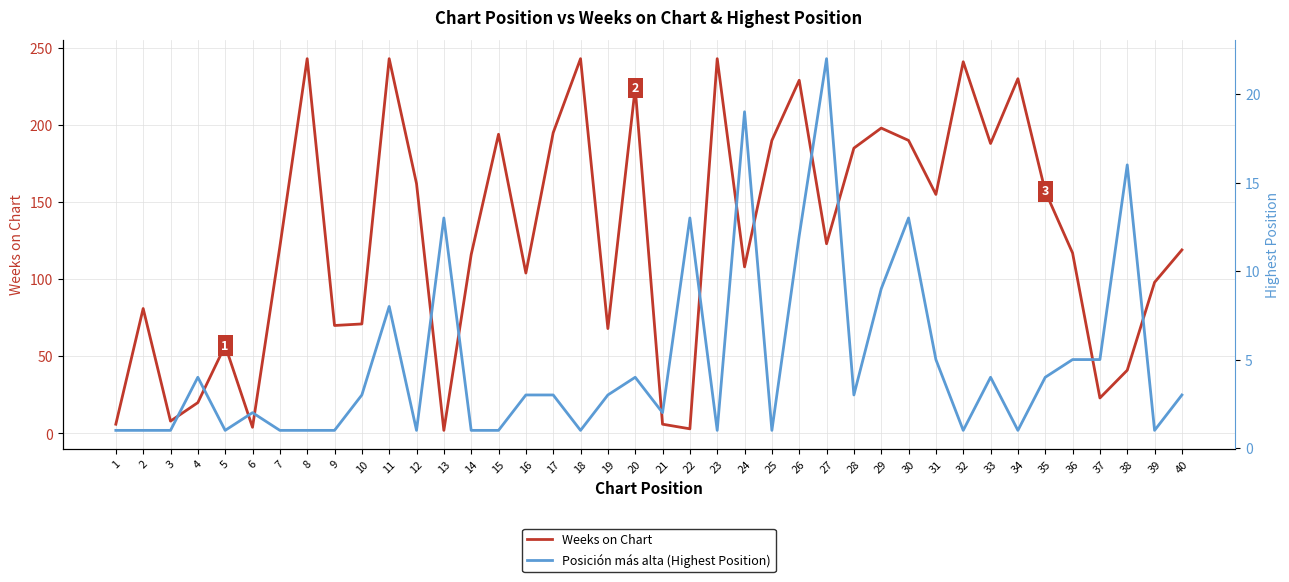

Rank the categories by Weeks on Chart value from lowest to highest.

13, 22, 6, 1, 21, 3, 4, 37, 38, 5, 19, 9, 10, 2, 39, 16, 24, 14, 36, 40, 7, 27, 31, 35, 12, 28, 33, 25, 30, 15, 17, 29, 20, 26, 34, 32, 8, 11, 18, 23